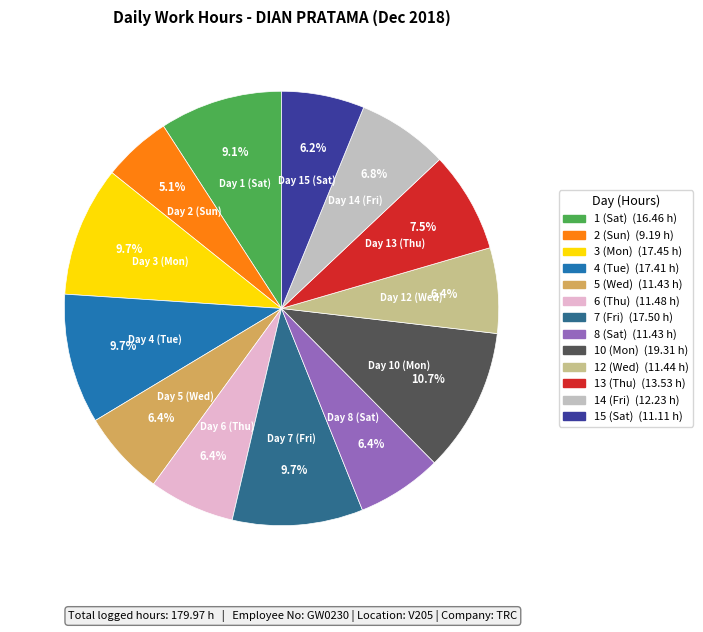

What is the total percentage of 14 (Fri) and 12 (Wed)?

13.2%